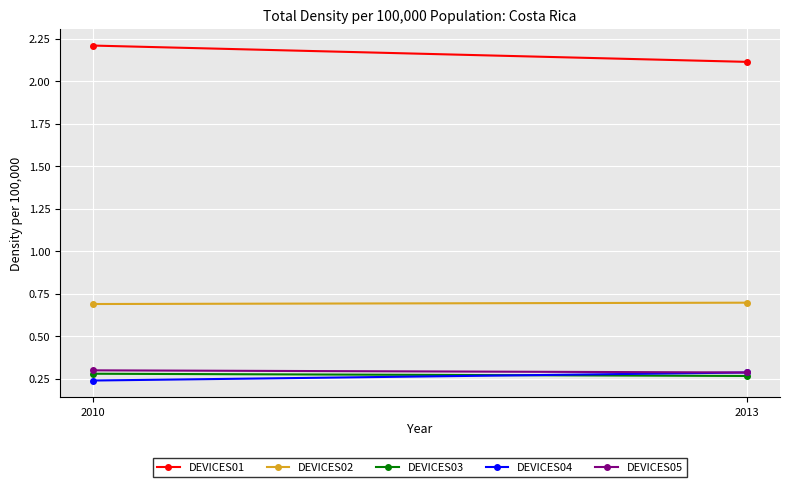

Is the value of DEVICES01 at 2013 greater than the value of DEVICES05 at 2013?

Yes